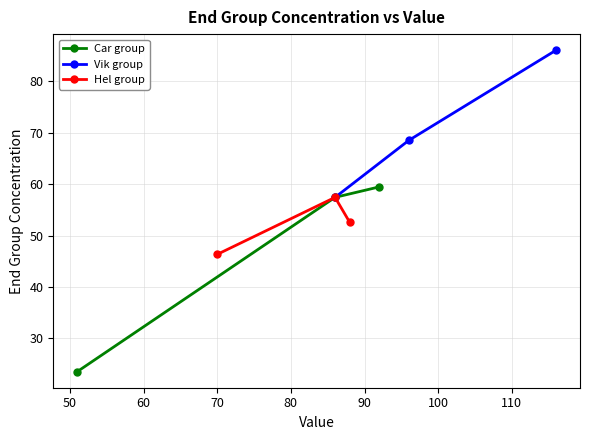

How many values in the Car group series exceed 57?

2